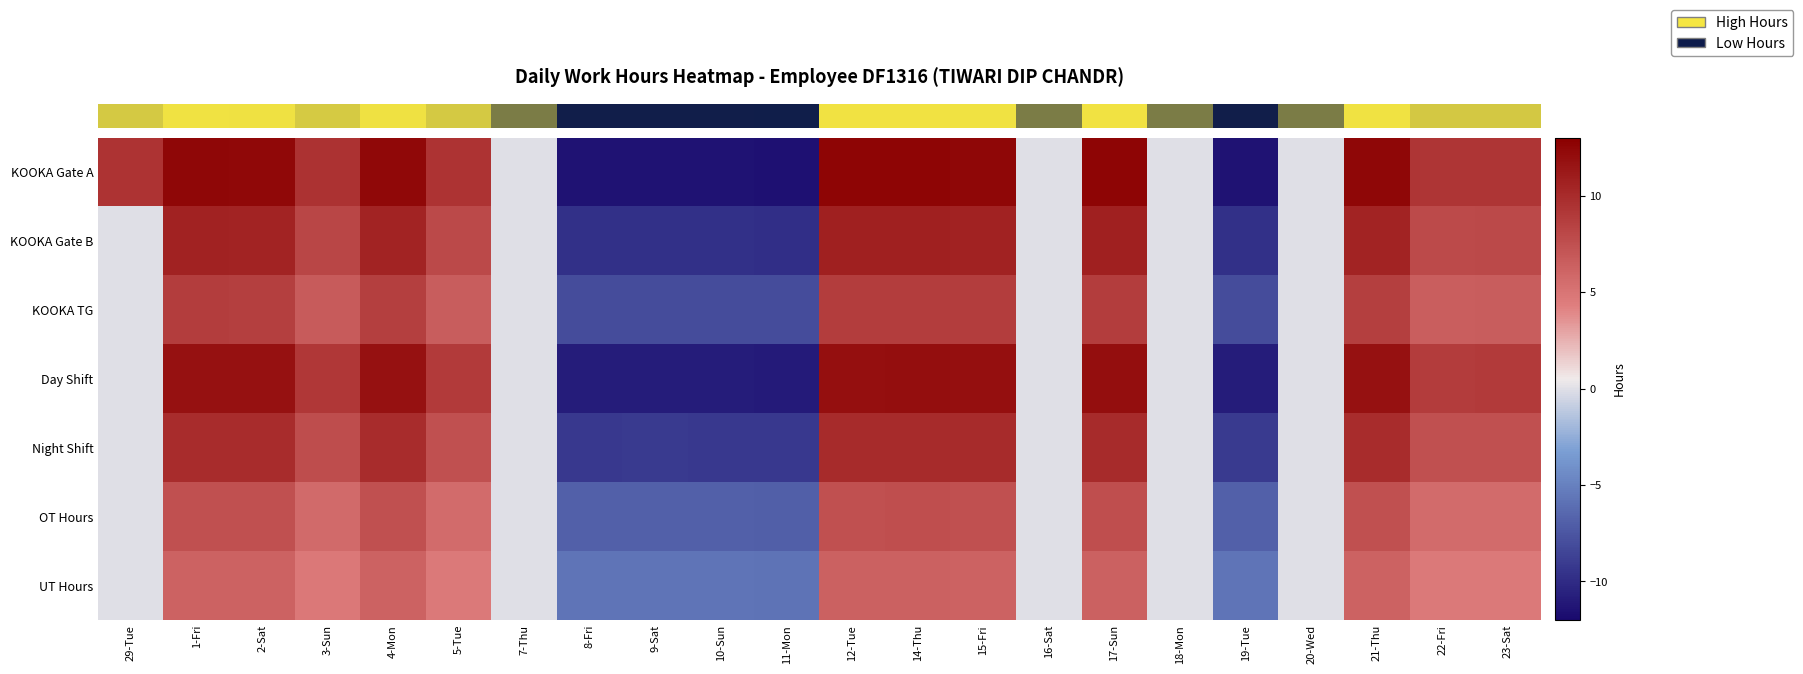

What is the smallest value displayed?

-11.6